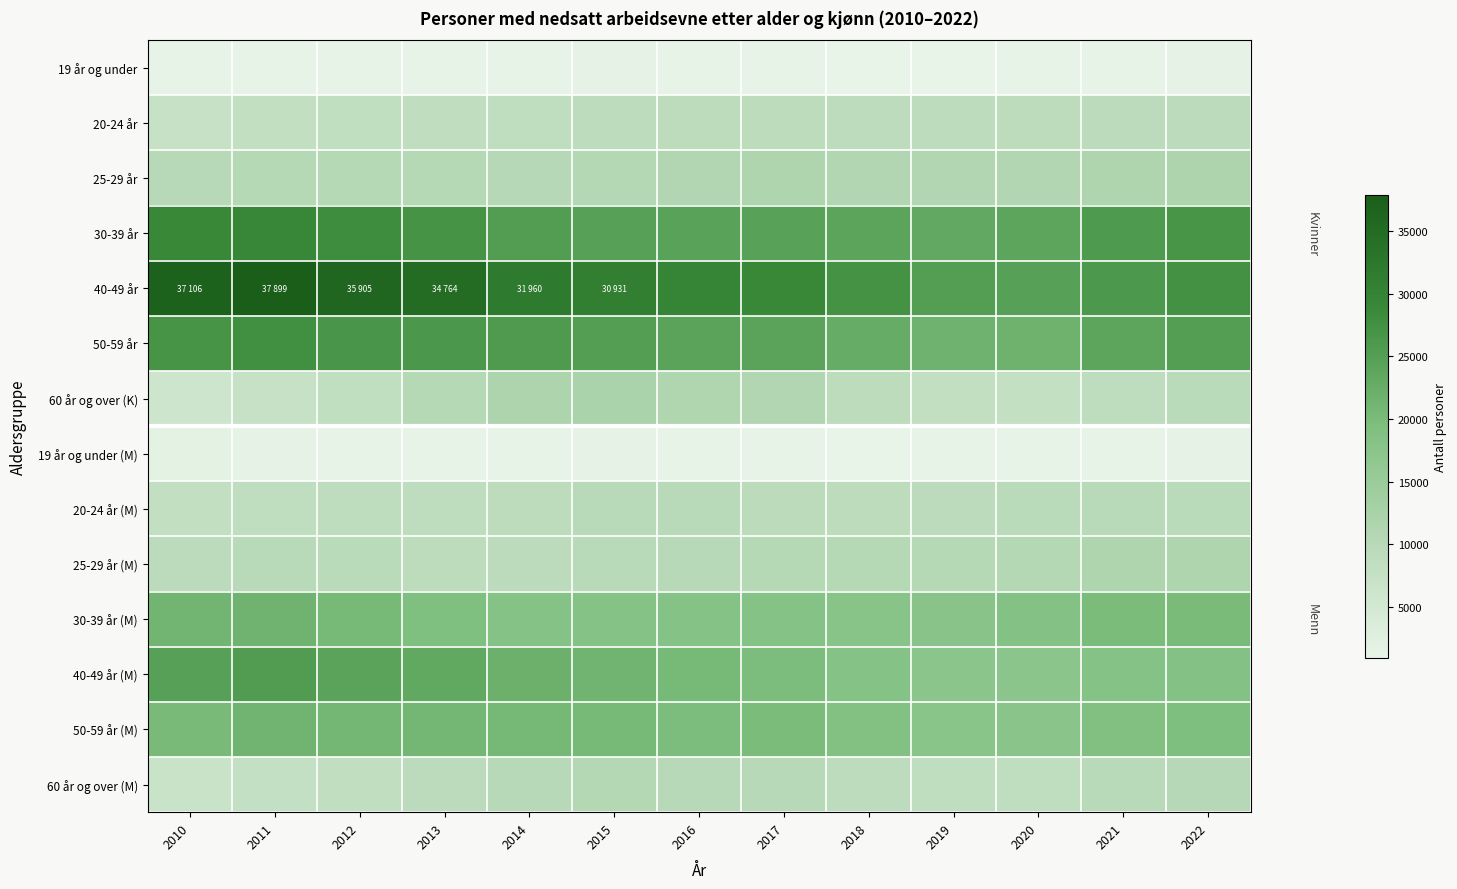

Reading right to left, transcribe all the data shown in this chart.

19 år og under: 2022=1425	2021=1249	2020=1206	2019=1069	2018=959	2017=1106	2016=1298	2015=1403	2014=1190	2013=1162	2012=1221	2011=1259	2010=1225
20-24 år: 2022=9255	2021=9292	2020=9121	2019=8952	2018=8985	2017=9096	2016=9129	2015=9027	2014=8672	2013=8478	2012=8396	2011=8067	2010=7385
25-29 år: 2022=11797	2021=11550	2020=10955	2019=10974	2018=11186	2017=11389	2016=11064	2015=10711	2014=10202	2013=10347	2012=10423	2011=10403	2010=9945
30-39 år: 2022=26783	2021=25826	2020=23886	2019=23199	2018=23907	2017=24623	2016=24461	2015=24761	2014=25202	2013=26933	2012=27951	2011=29120	2010=29005
40-49 år: 2022=27277	2021=26146	2020=24733	2019=25125	2018=27178	2017=29089	2016=29725	2015=30931	2014=31960	2013=34764	2012=35905	2011=37899	2010=37106
50-59 år: 2022=25124	2021=23823	2020=21713	2019=21527	2018=22709	2017=24122	2016=24160	2015=25181	2014=25716	2013=26327	2012=26571	2011=27611	2010=26857
60 år og over (K): 2022=9566	2021=8894	2020=7843	2019=8162	2018=9112	2017=10940	2016=11216	2015=12089	2014=11803	2013=10376	2012=8408	2011=7407	2010=6082
19 år og under (M): 2022=1456	2021=1341	2020=1216	2019=1107	2018=1009	2017=1113	2016=1279	2015=1470	2014=1346	2013=1266	2012=1375	2011=1536	2010=1569
20-24 år (M): 2022=9562	2021=9697	2020=9528	2019=9315	2018=9052	2017=9441	2016=9689	2015=9654	2014=9156	2013=8887	2012=8824	2011=8694	2010=8052
25-29 år (M): 2022=11495	2021=11535	2020=10708	2019=10435	2018=10573	2017=10571	2016=10122	2015=9783	2014=9264	2013=9151	2012=9510	2011=9788	2010=9214
30-39 år (M): 2022=20054	2021=19911	2020=18532	2019=17731	2018=17892	2017=18412	2016=18379	2015=18315	2014=18413	2013=19390	2012=20378	2011=21394	2010=21094
40-49 år (M): 2022=18517	2021=18313	2020=17189	2019=17186	2018=18329	2017=19790	2016=20388	2015=21288	2014=21904	2013=23353	2012=24150	2011=25408	2010=24675
50-59 år (M): 2022=19548	2021=19073	2020=17486	2019=17690	2018=18624	2017=19884	2016=19861	2015=20404	2014=20545	2013=20837	2012=20789	2011=21272	2010=20172
60 år og over (M): 2022=10320	2021=9712	2020=8639	2019=8635	2018=8967	2017=10044	2016=10158	2015=10631	2014=10078	2013=9235	2012=8197	2011=7681	2010=6830